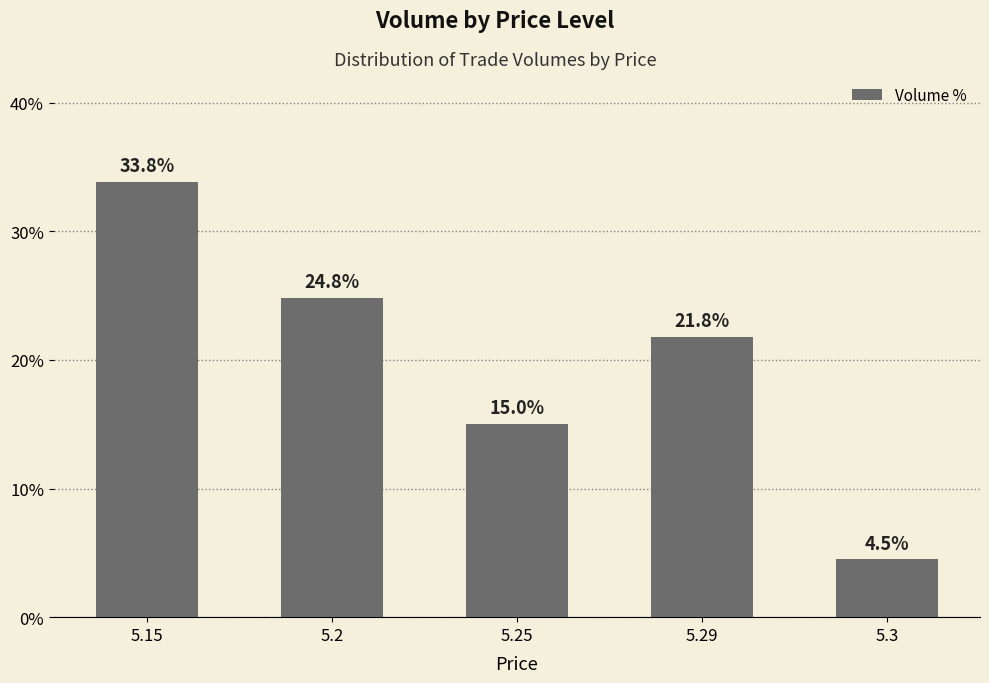

What is the greatest value displayed?

33.8